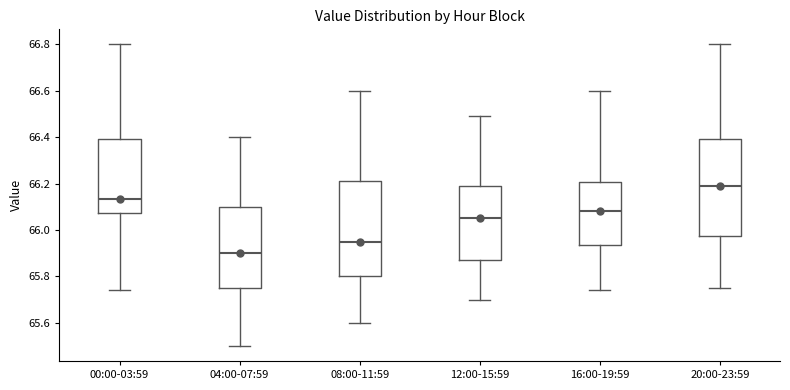

Which box's median line is the highest?

20:00-23:59